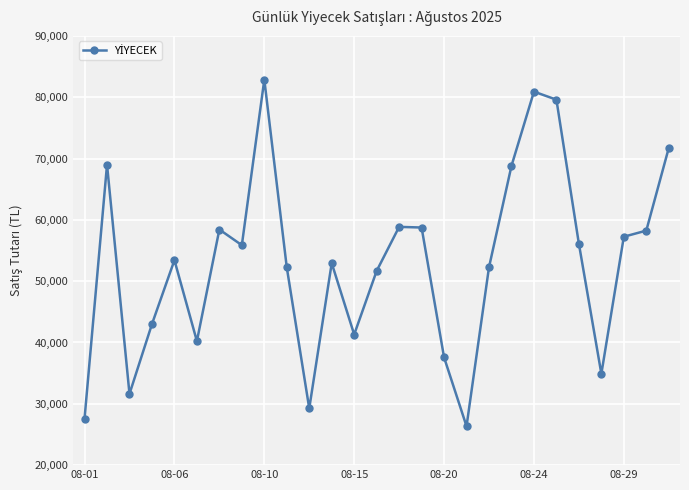

What is the greatest value displayed?

82875.0